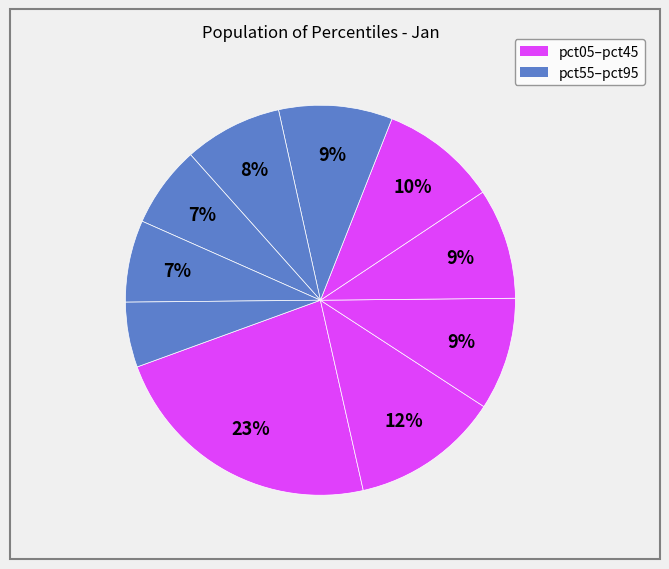

Count the number of slices in the pie.

10